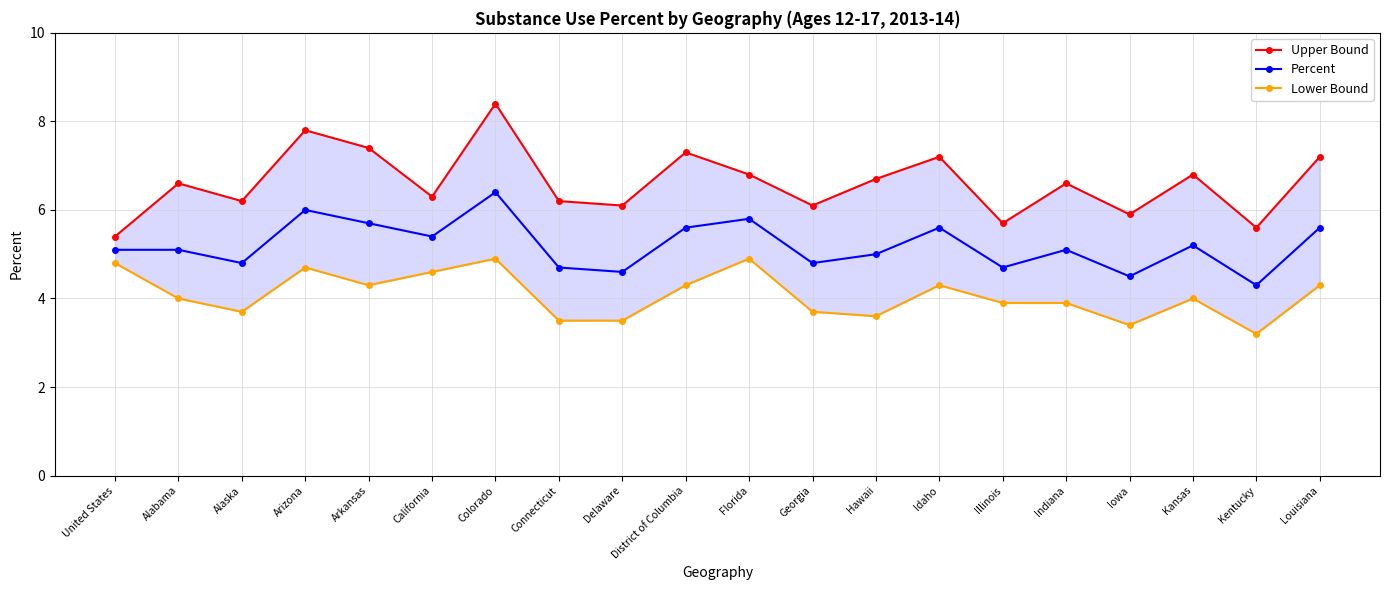

What are all the series names shown in the legend?

Upper Bound, Percent, Lower Bound